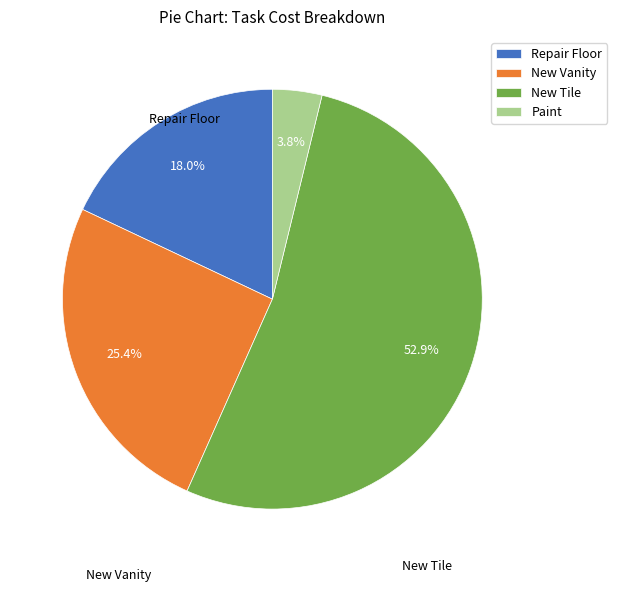

What is the largest slice in the pie chart?

New Tile